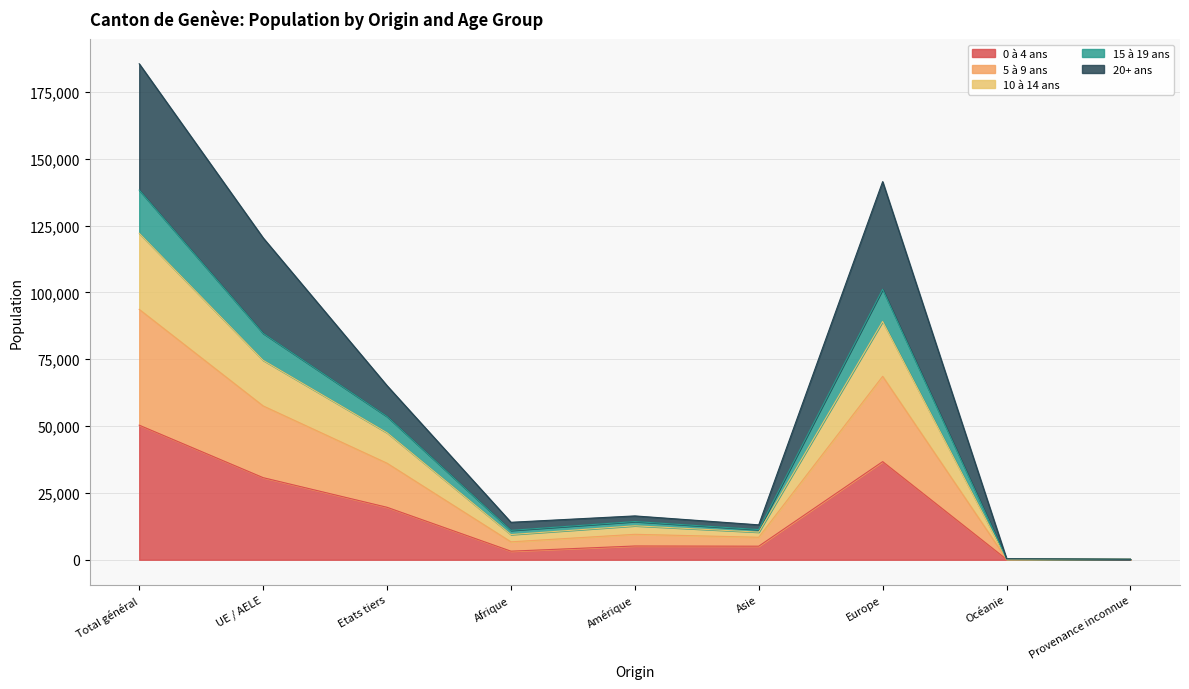

Which category has the lowest value across all series?

Provenance inconnue